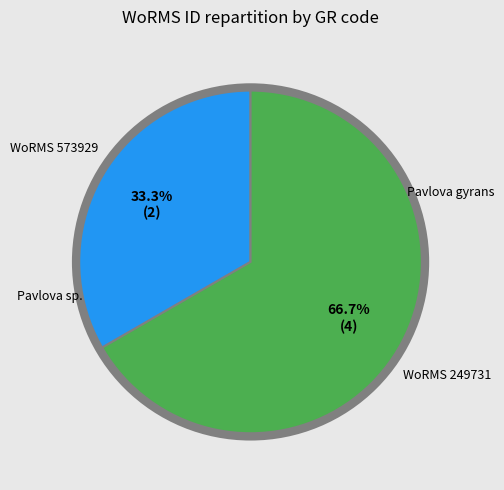

How many slices are in this pie chart?

2